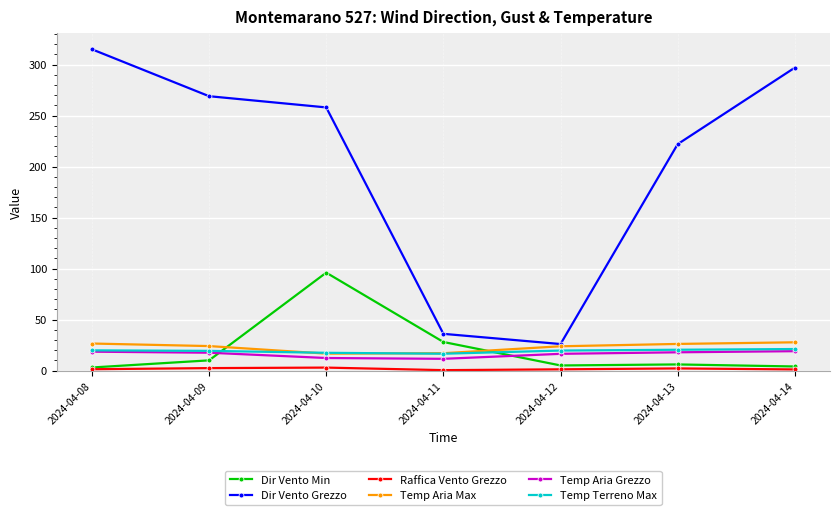

The Temp Aria Max series shows 23.8 at 2024-04-12. True or false?

True